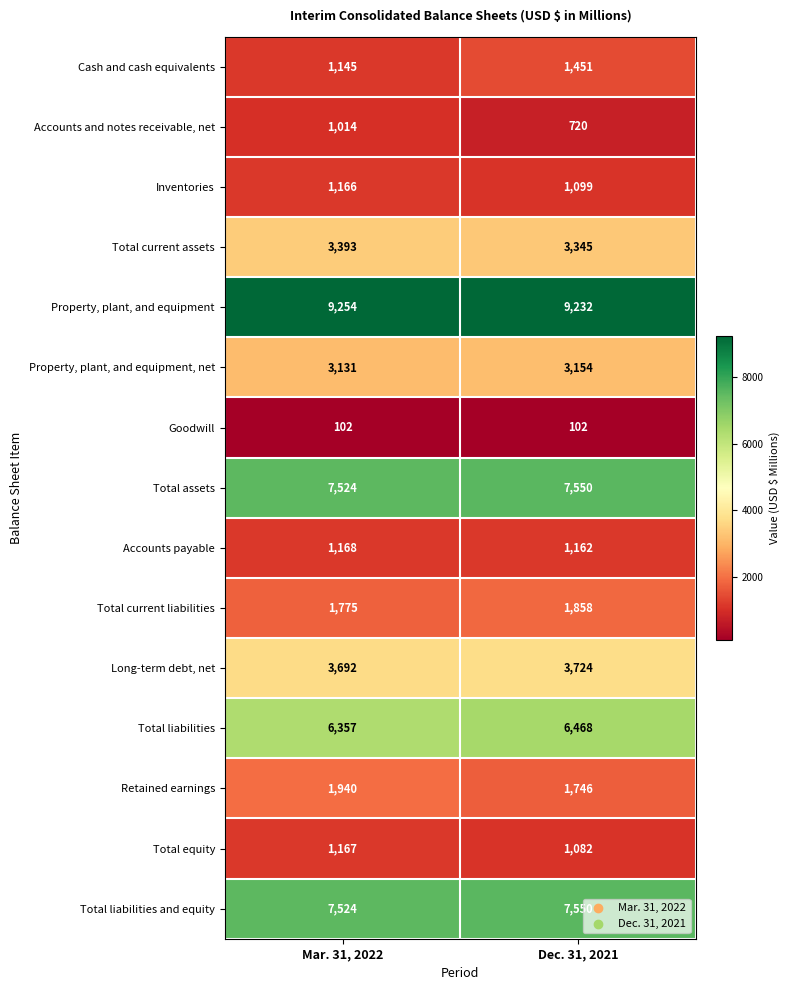

Where is Inventories nearest to the value 1132?

Dec. 31, 2021